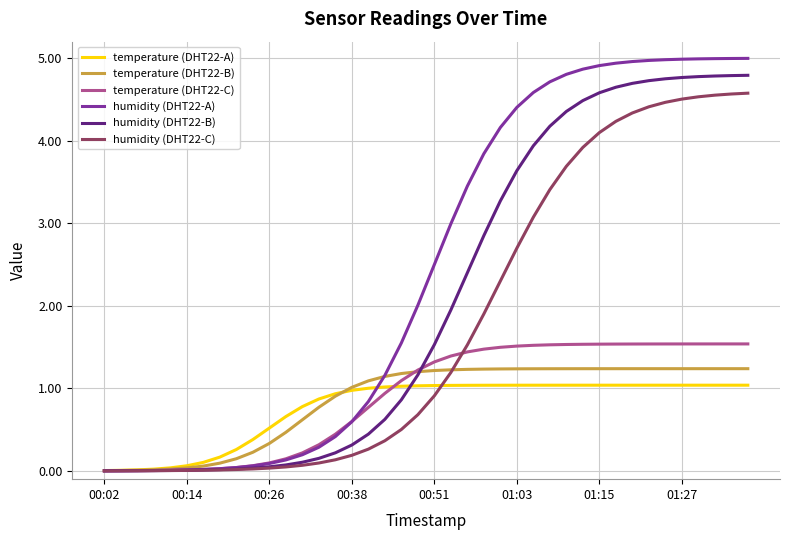

Which series has the widest spread of values?

humidity (DHT22-A)